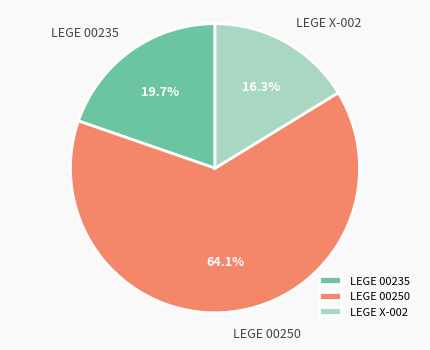

Which slice is the smallest?

LEGE X-002